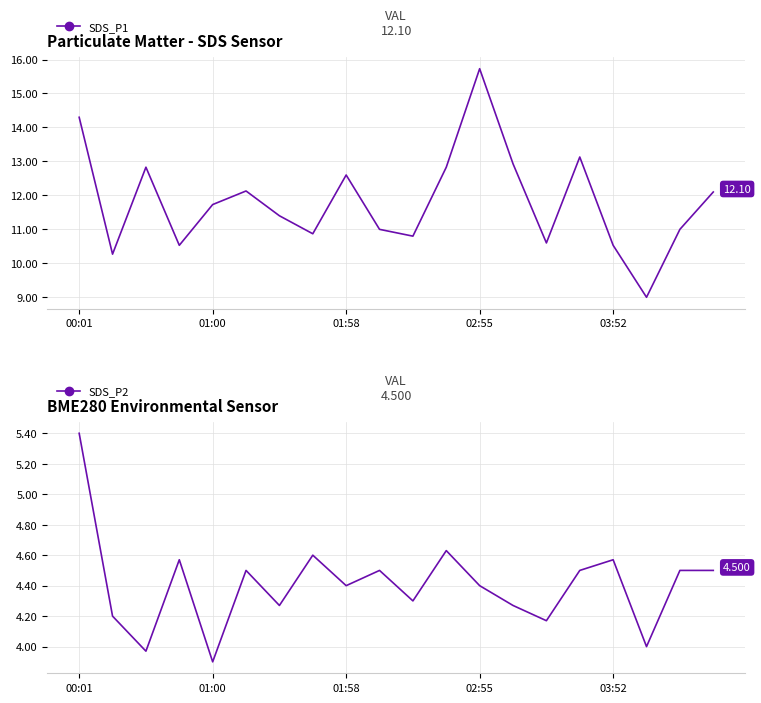

True or false: SDS_P1 and SDS_P2 intersect in this chart.

False